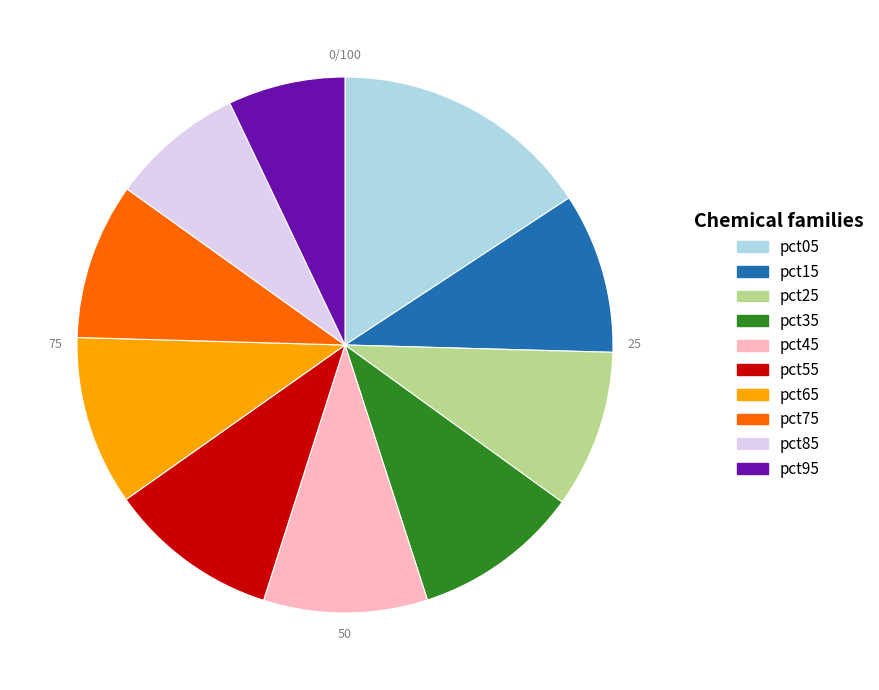

True or false: pct45 accounts for 10% of the total.

True